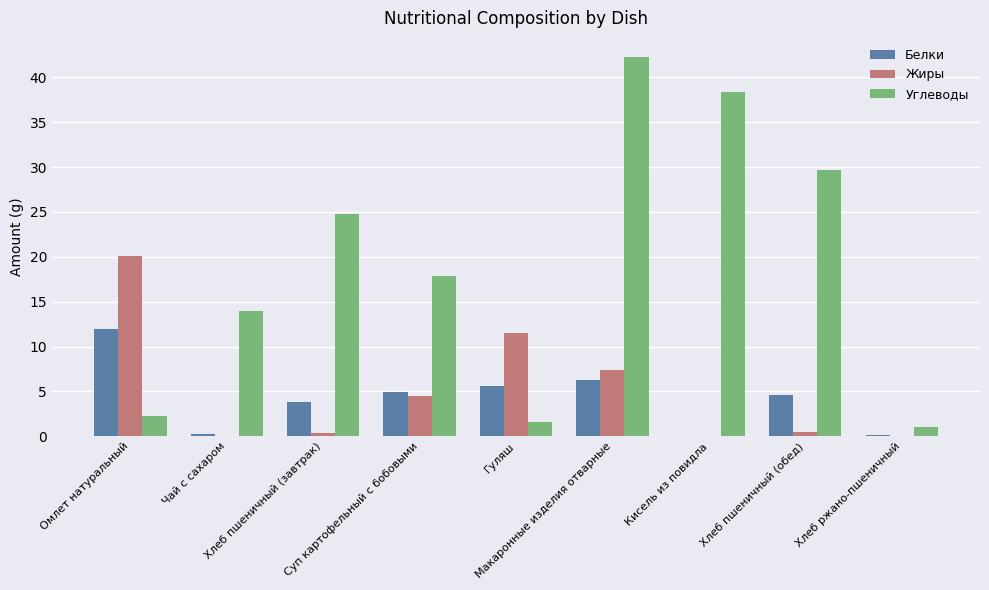

What is the maximum value for Белки?

12.0